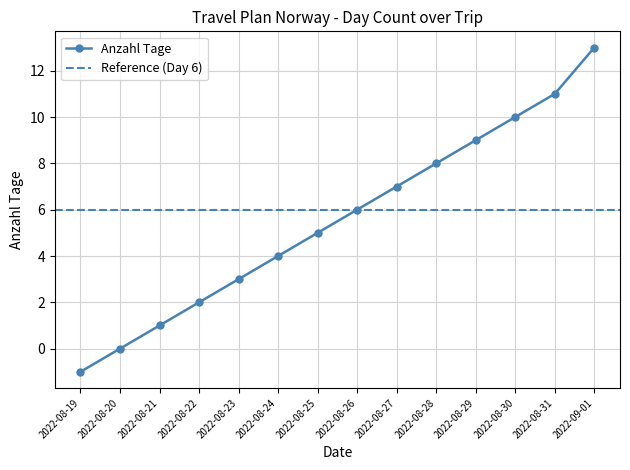

Between 2022-08-25 and 2022-08-19, which is larger?

2022-08-25